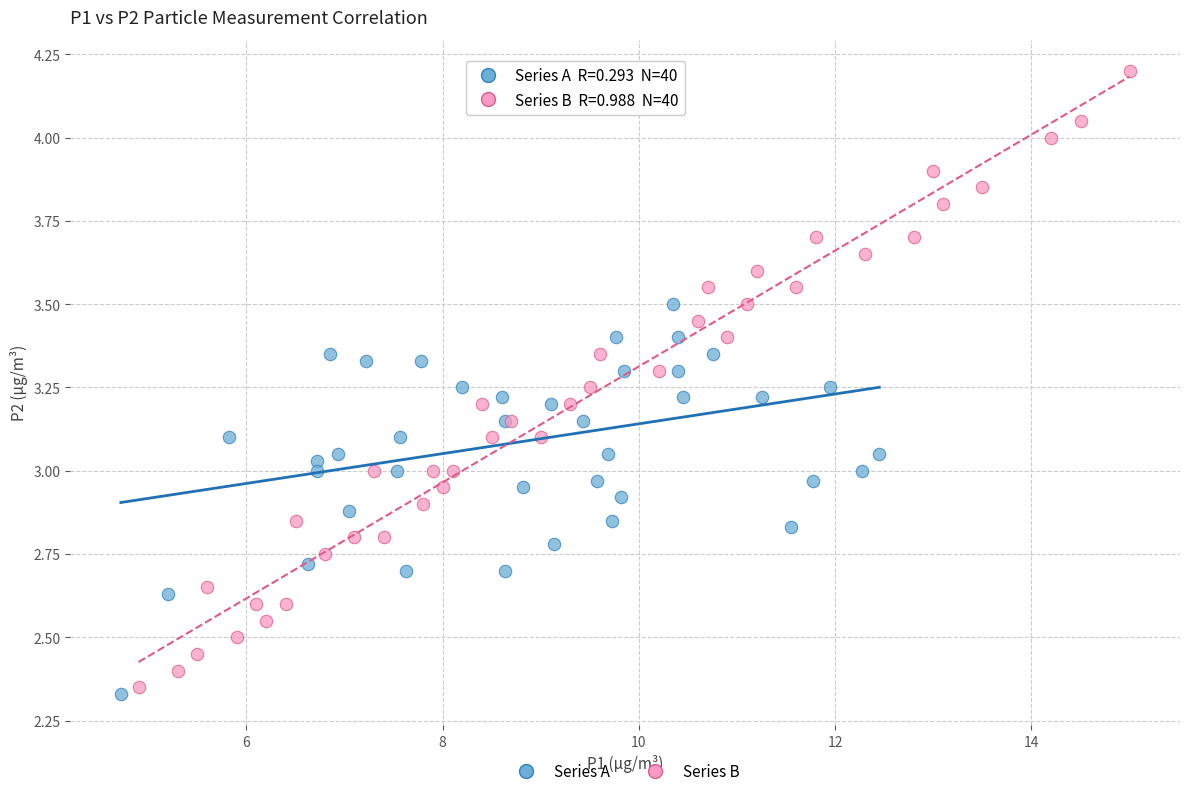

Which series contains the highest Y value?

Series B